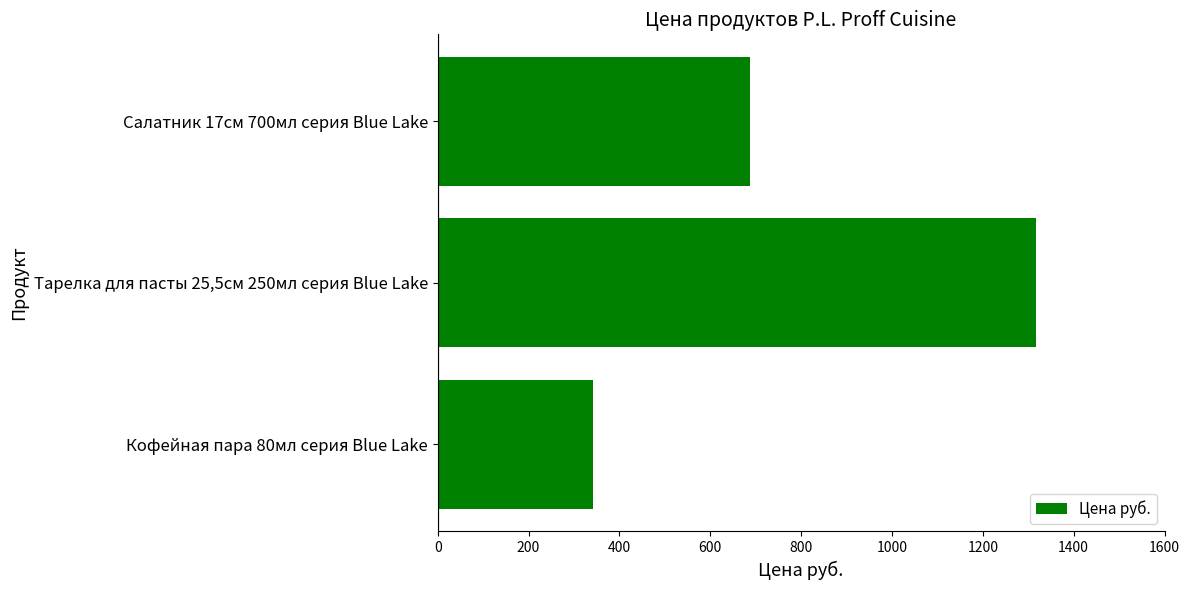

What is the sum of all values?

2346